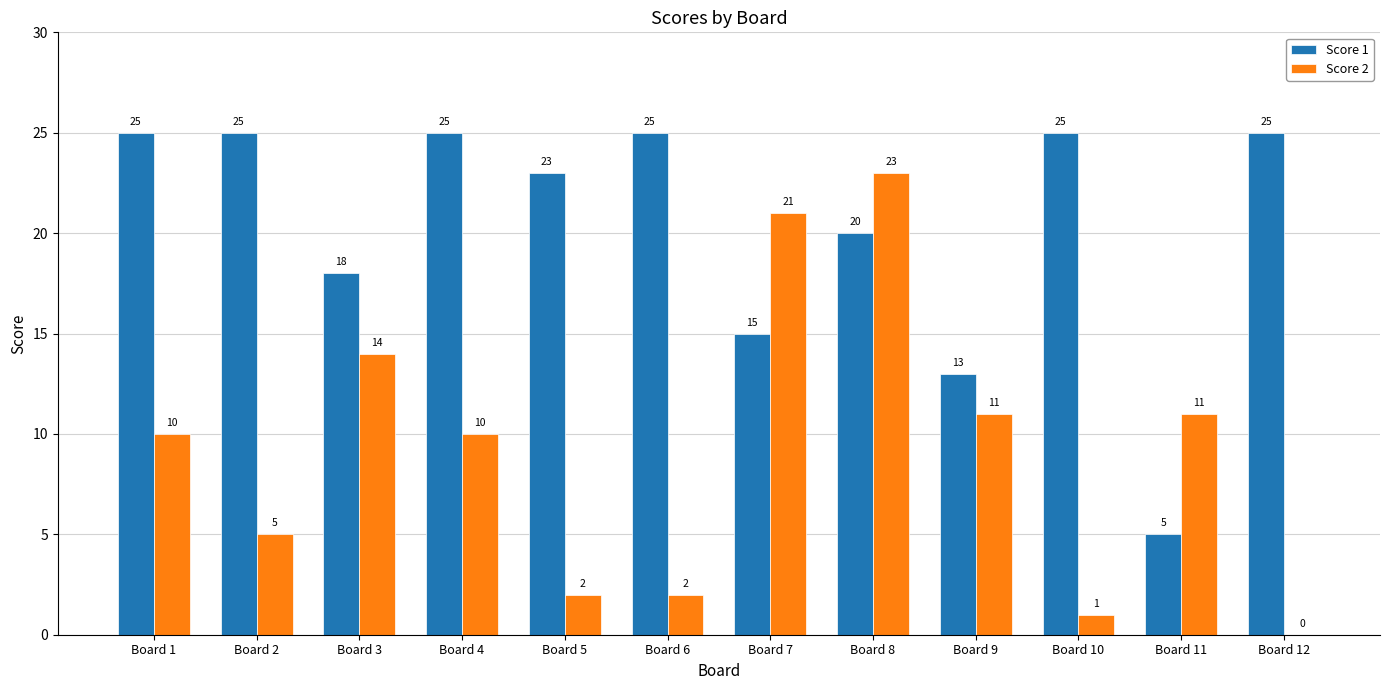

What is the average value of the Score 1 series?

20